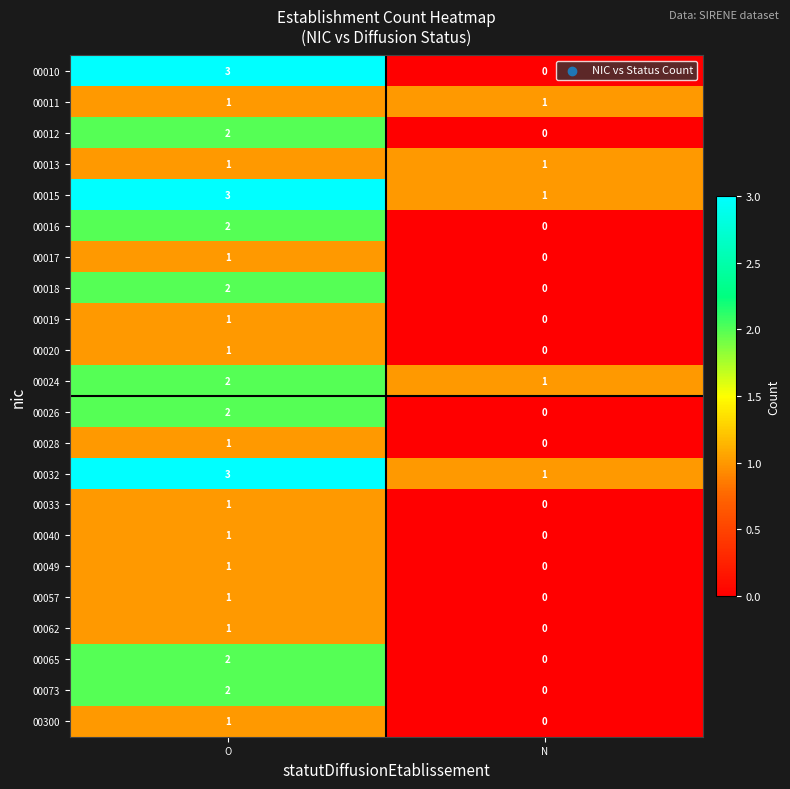

Rank the categories by 00026 value from lowest to highest.

N, O